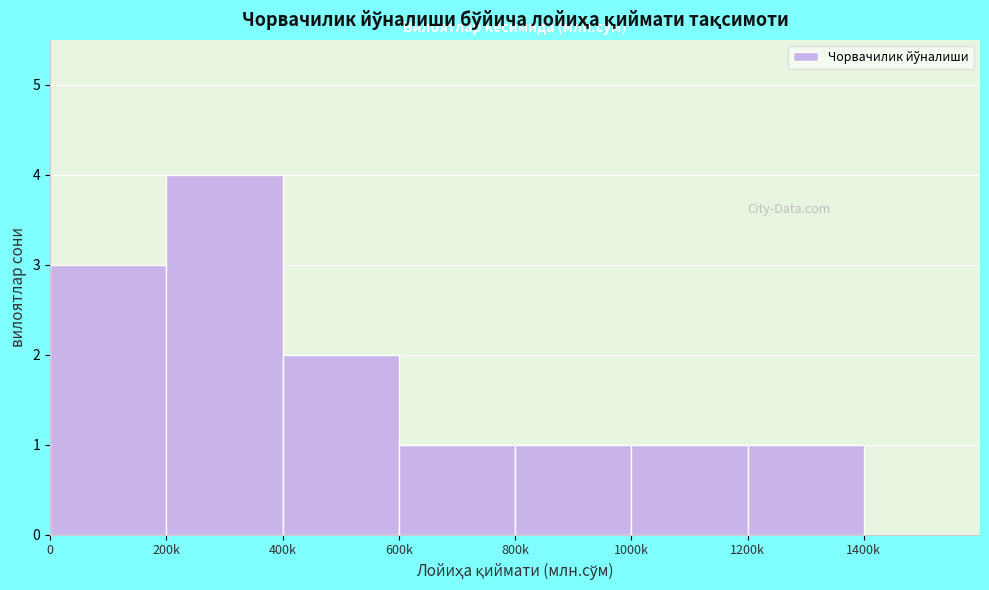

Reading left to right, what are all the values shown in this chart?

0=3	200k=4	400k=2	600k=1	800k=1	1000k=1	1200k=1	1400k=0